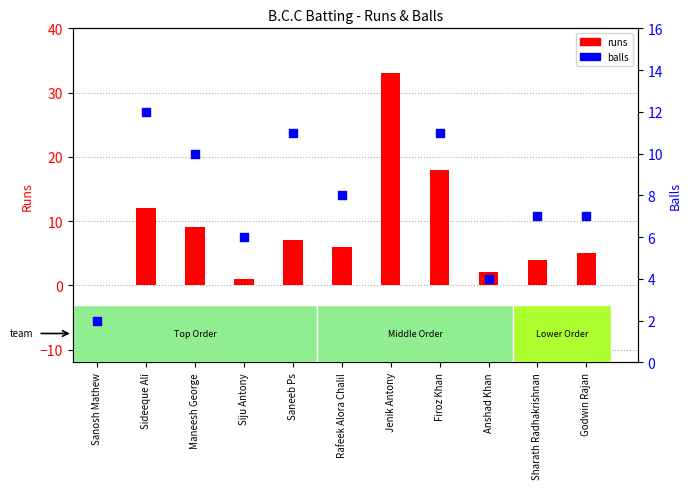

Which series has the largest total across all categories?

runs